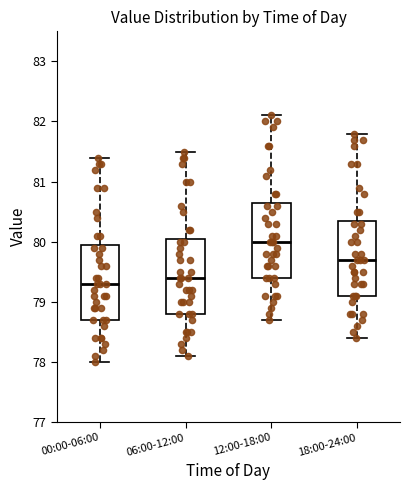

Which box's median line is the highest?

12:00-18:00